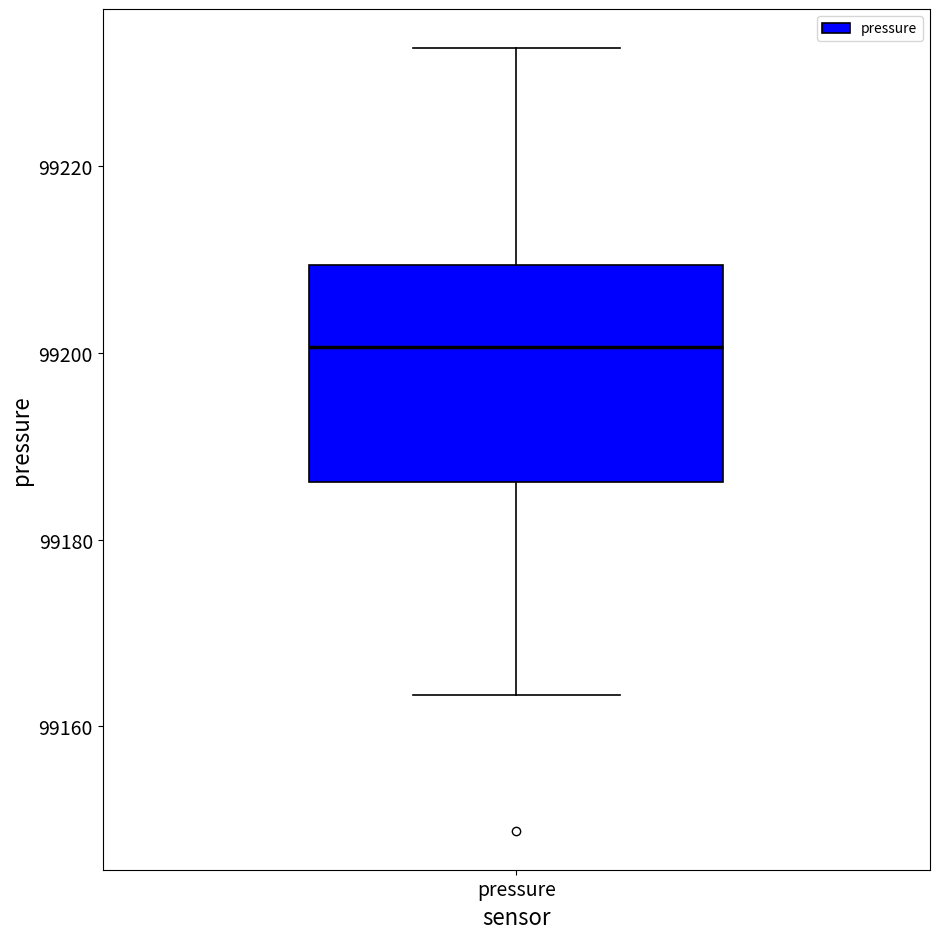

Where does the median line of the box for pressure sit on the y-axis? The values are not printed on the chart, so give them approximately, as read against the axis.

99200